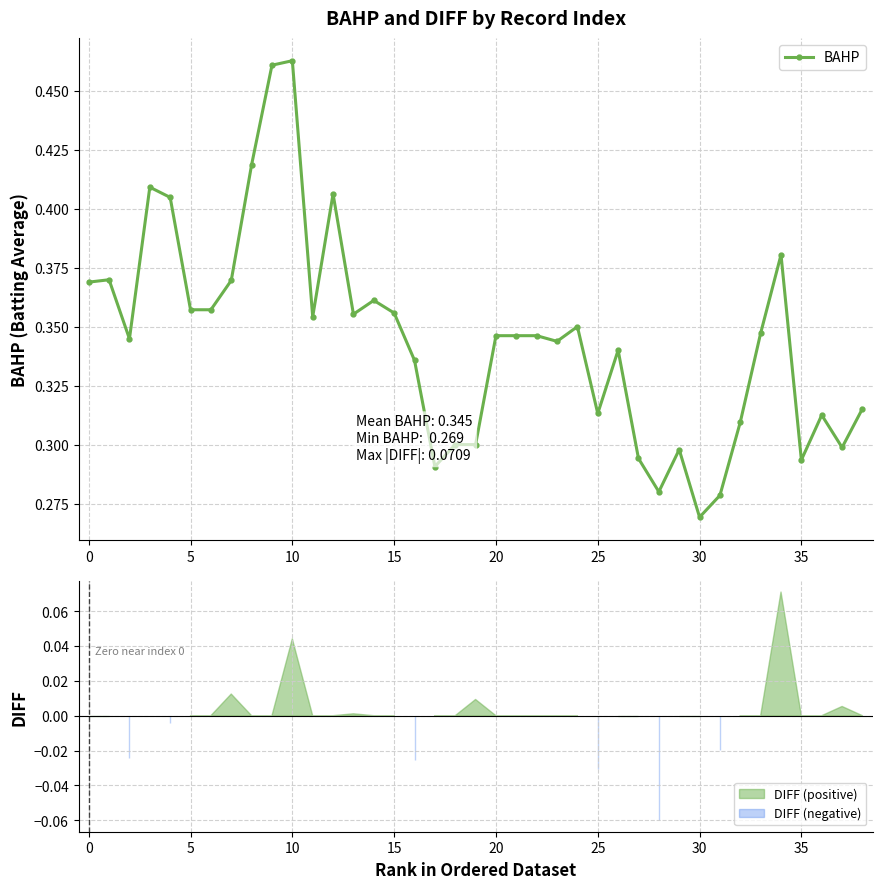

Which label corresponds to the smallest value in the chart?

30